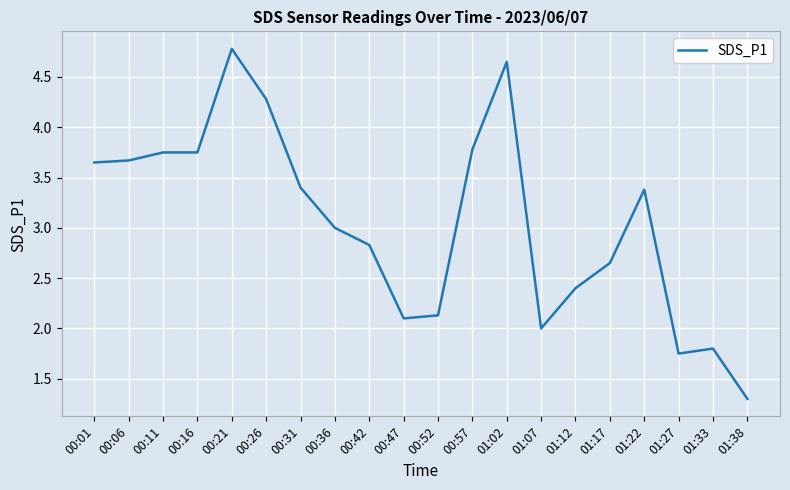

The value at 00:31 is 3.4. True or false?

True